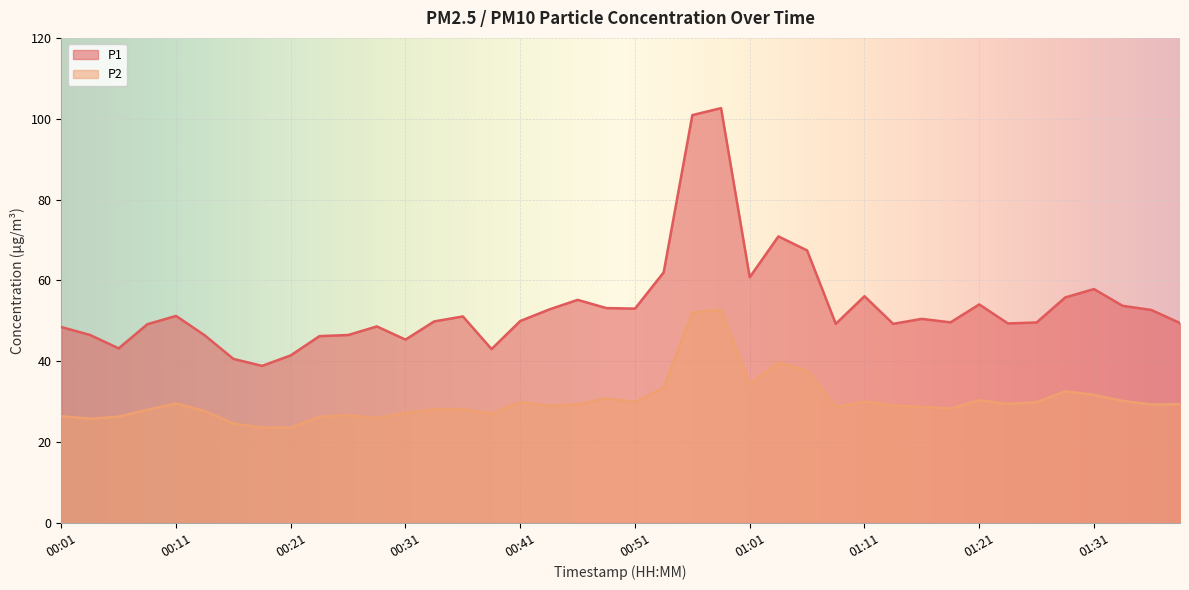

What are all the series names shown in the legend?

P1, P2